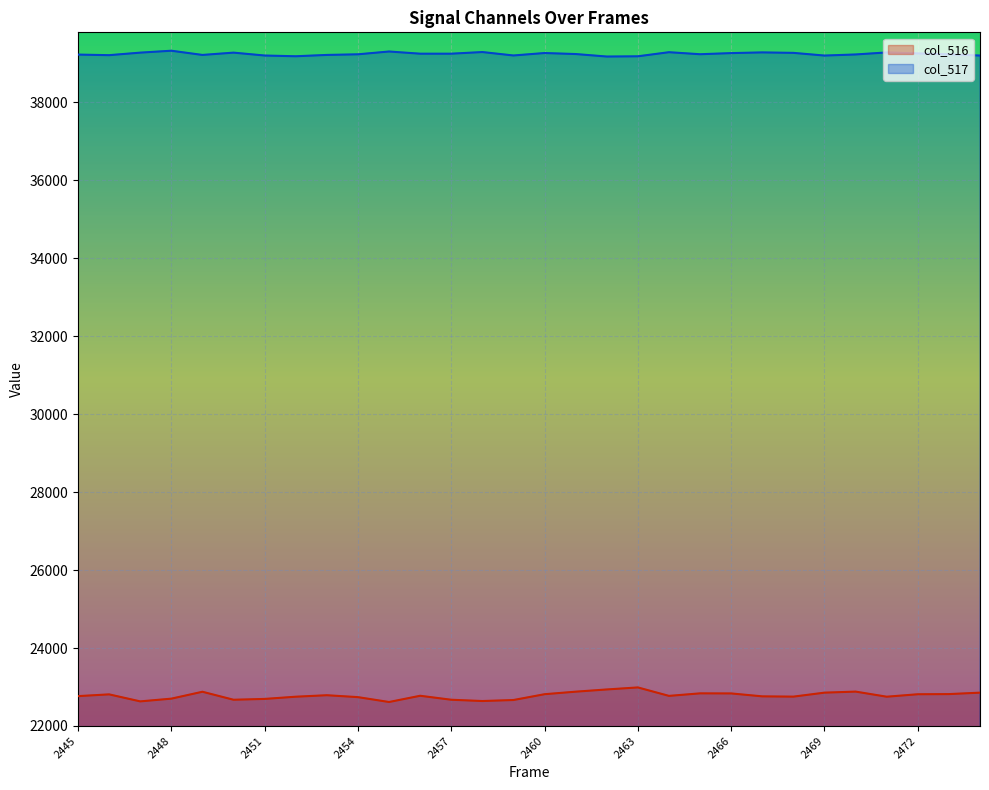

Which series has the largest total across all categories?

col_517